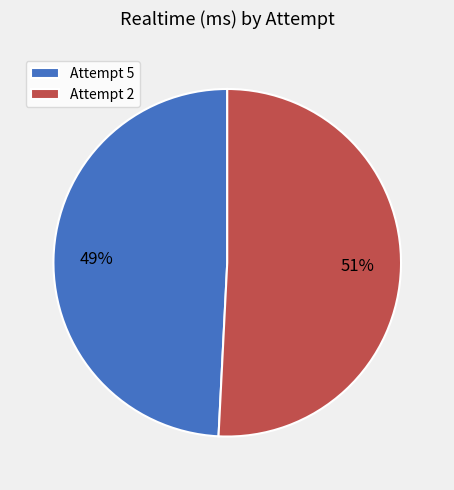

Do Attempt 2 and Attempt 5 together represent more than half of the pie?

Yes